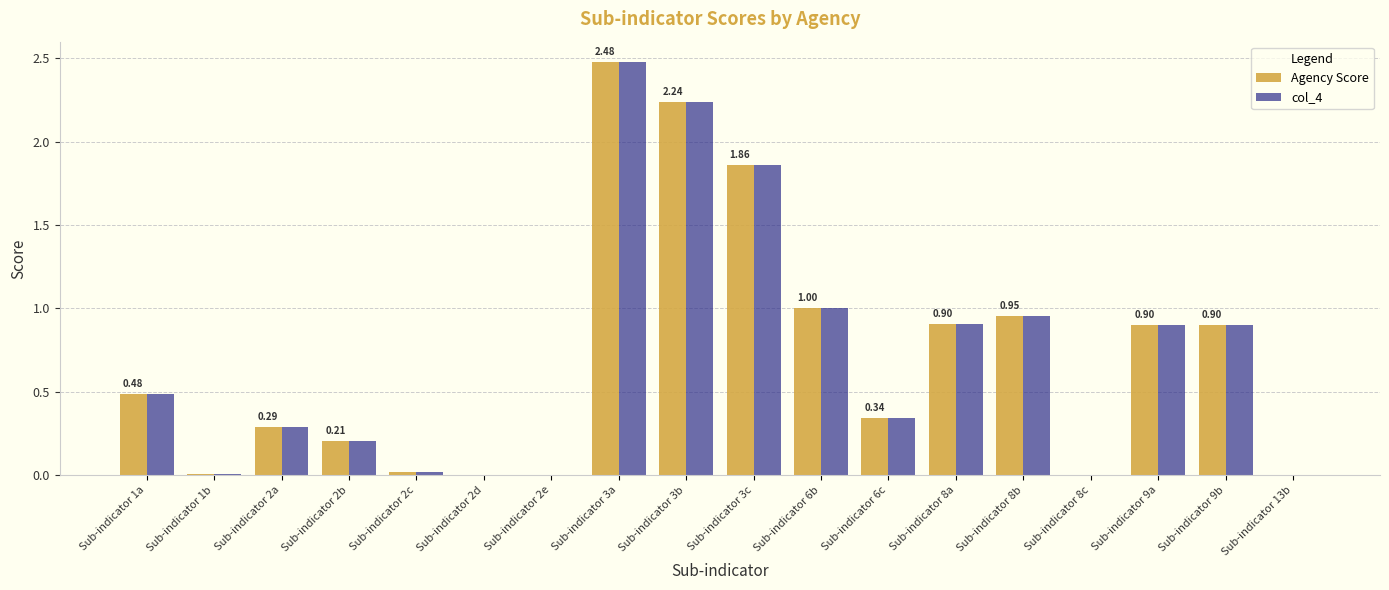

At which category is the sum across all series the highest?

Sub-indicator 3a